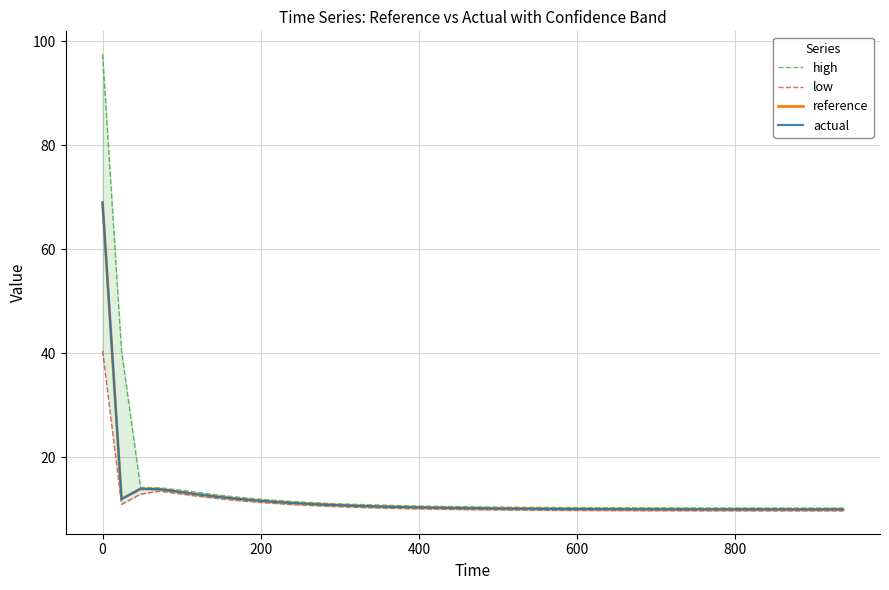

What is the highest value of the actual series?

69.0